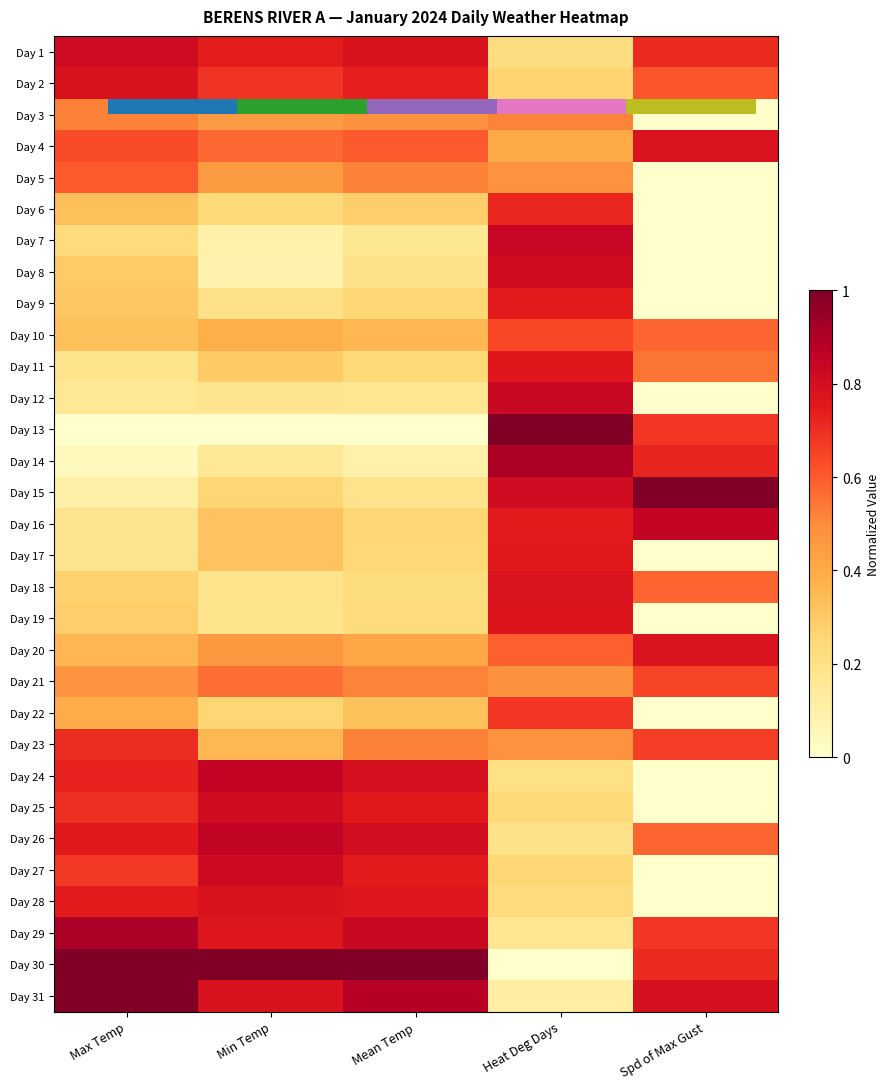

Which series has the largest total across all categories?

Day 30